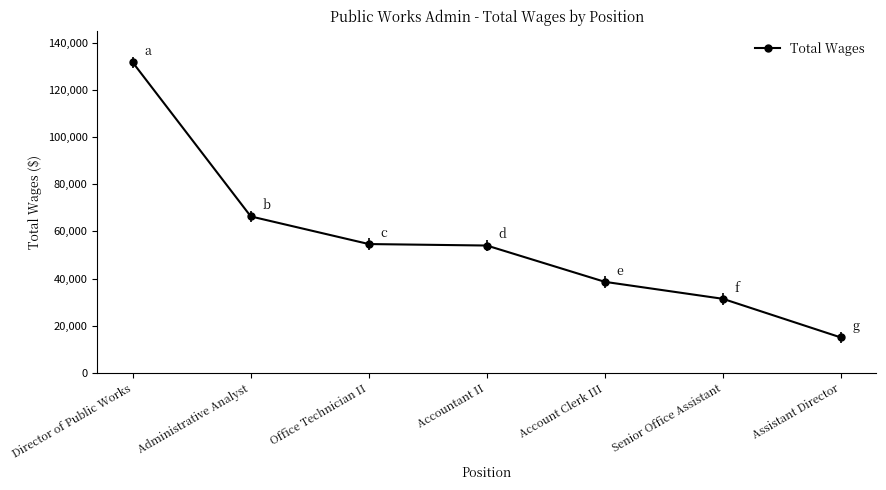

What is the difference between the values at Senior Office Assistant and Administrative Analyst?

34896